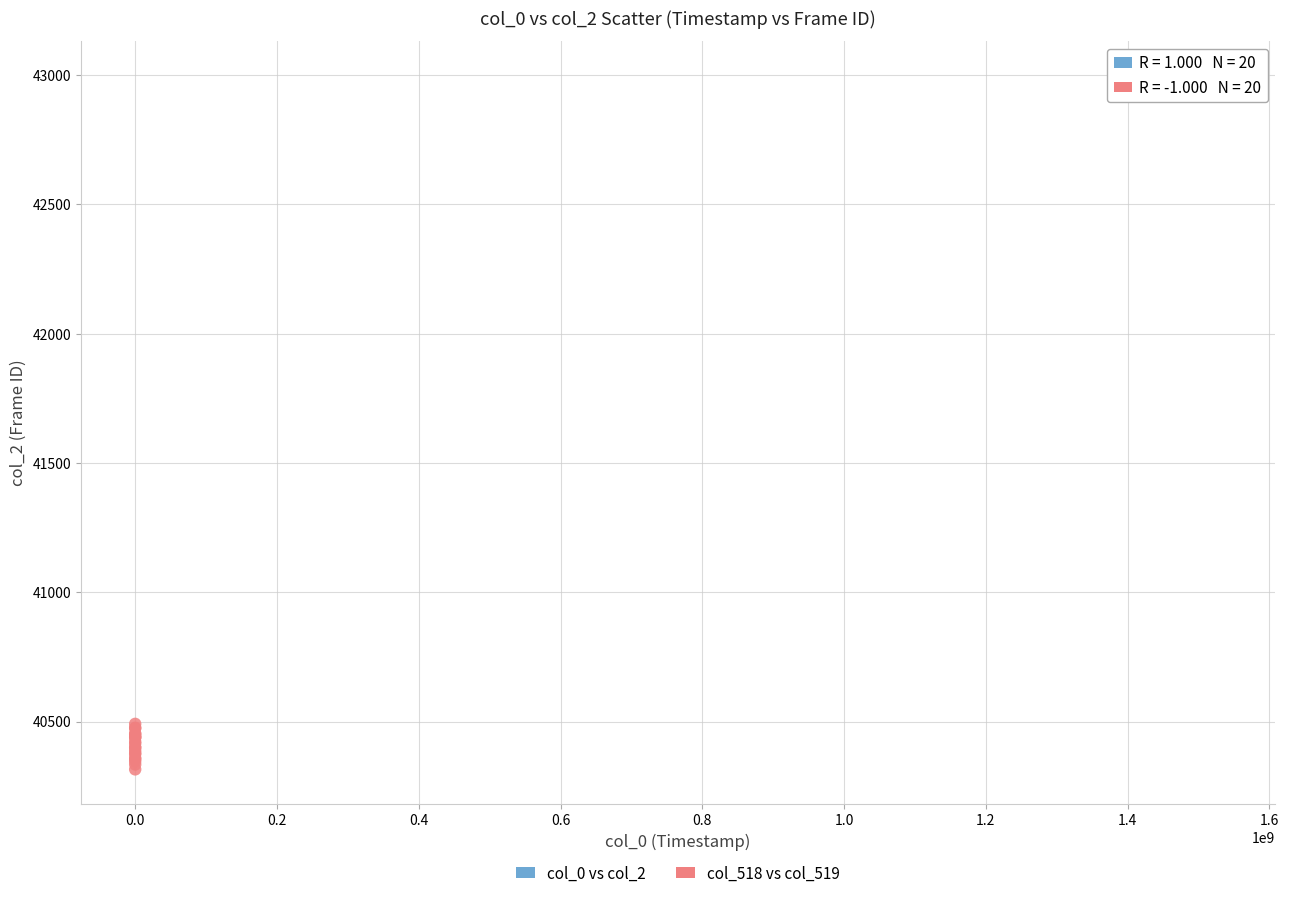

What are all the series names shown in the legend?

col_0 vs col_2, col_518 vs col_519